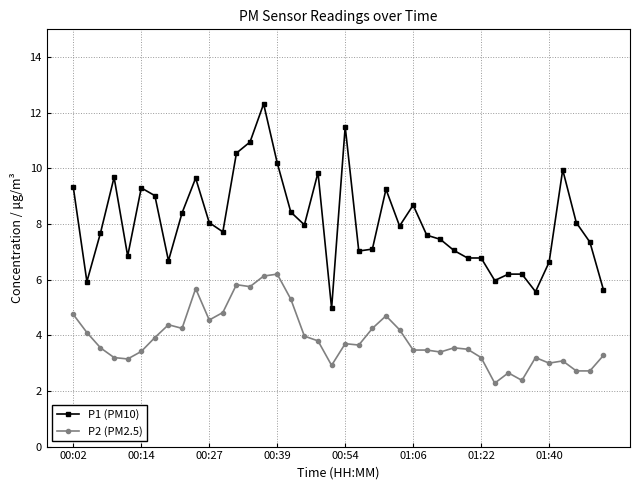

What is the smallest value displayed?

2.3